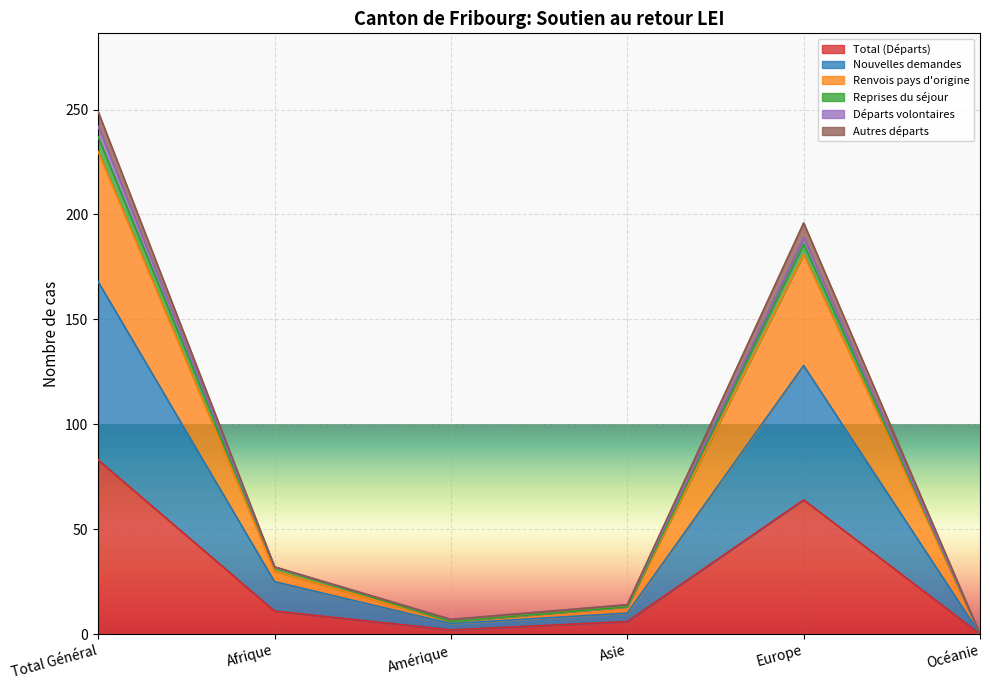

Which category has the highest value in the Total (Départs) series?

Total Général